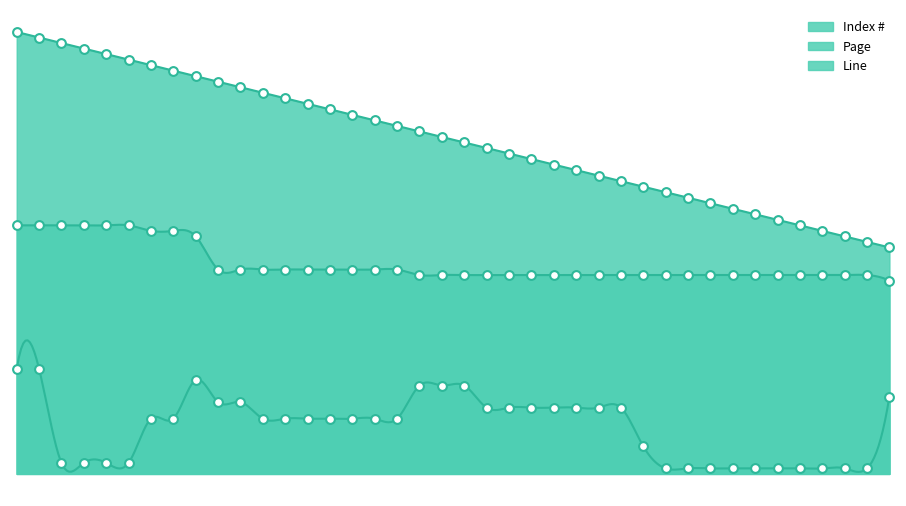

Which series has the largest total across all categories?

Index #